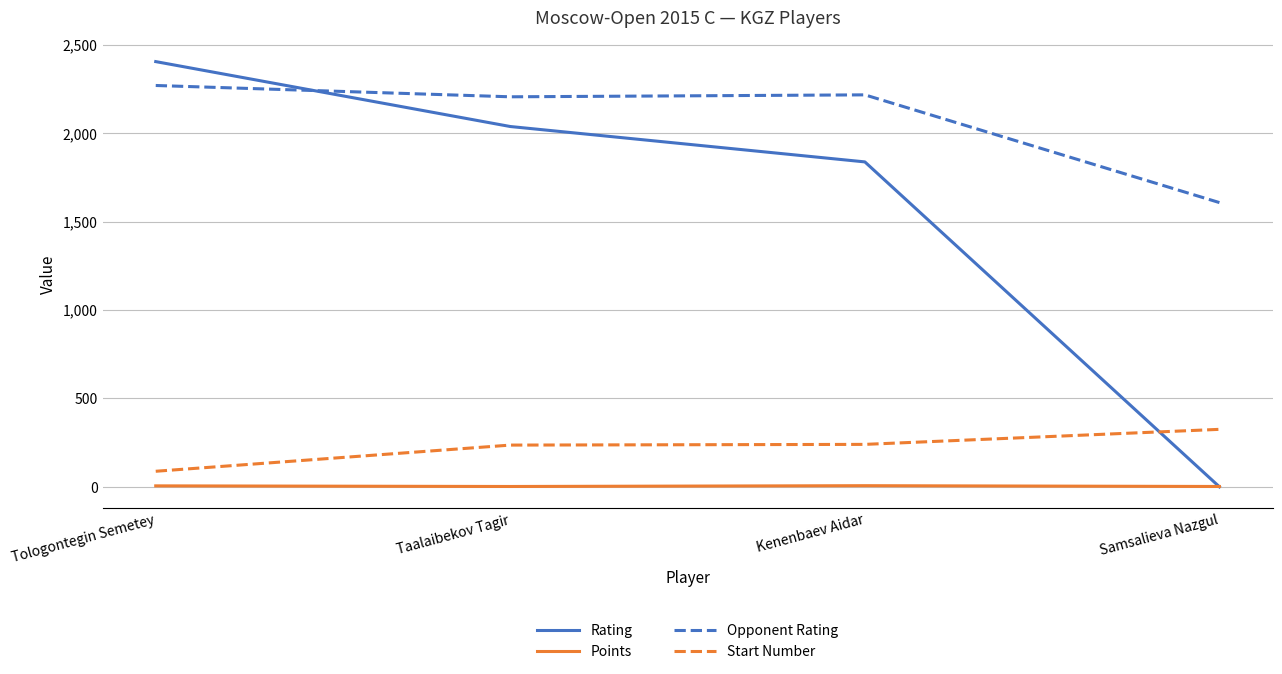

Is the value of Rating at Taalaibekov Tagir greater than the value of Start Number at Samsalieva Nazgul?

Yes